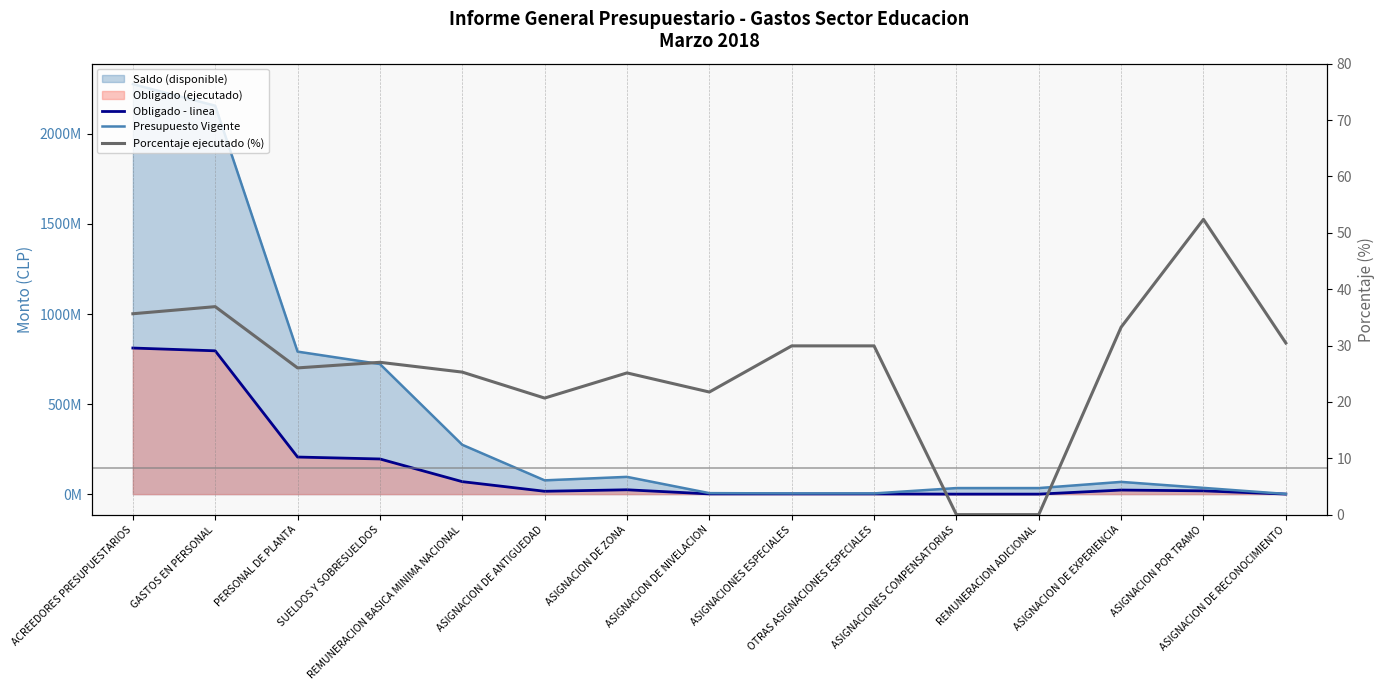

What position from the left is REMUNERACION ADICIONAL?

12